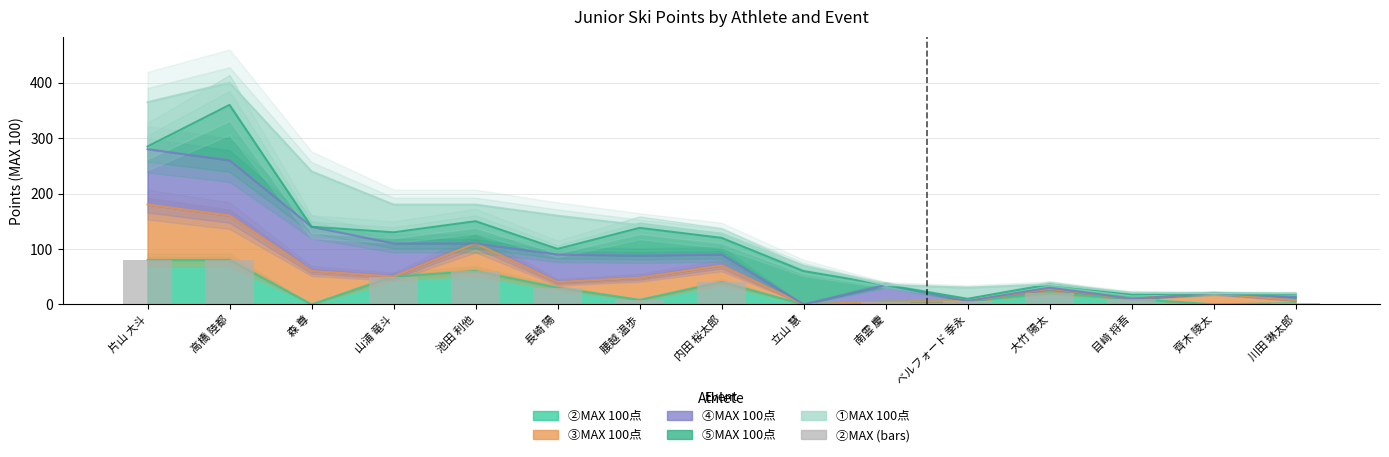

What is the change in value from 長崎 陽 to 腰越 温歩?

-22